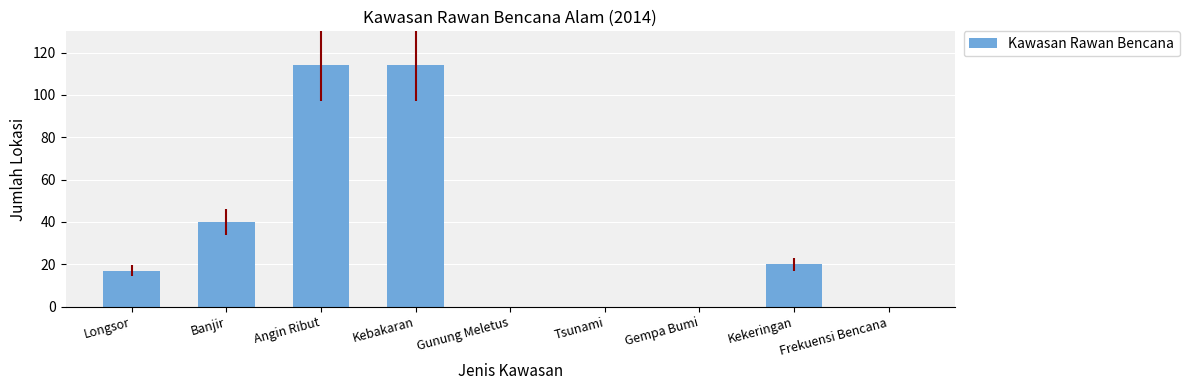

Which has a higher value, Angin Ribut or Banjir?

Angin Ribut